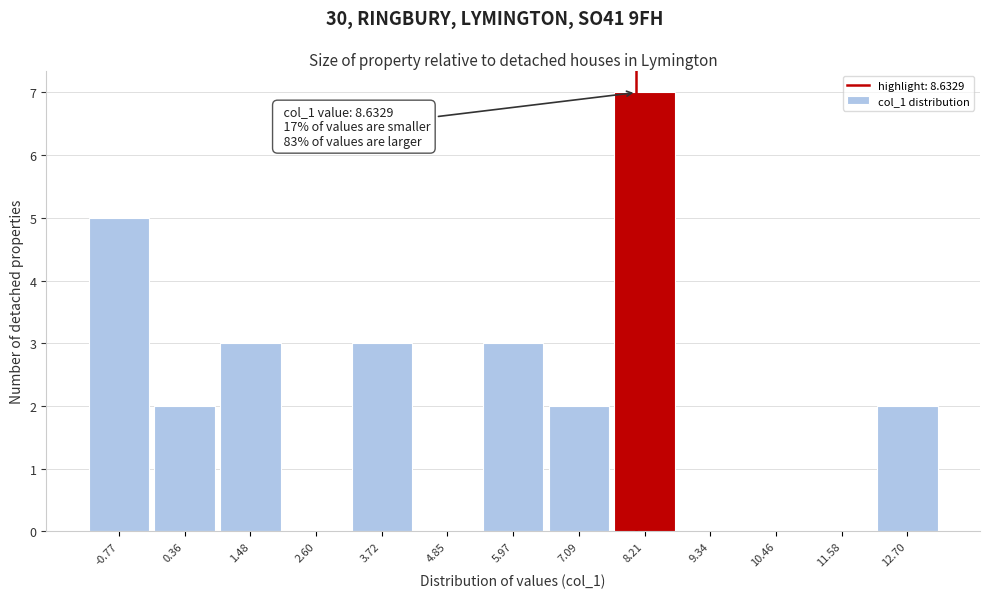

Reading right to left, extract all data points from this chart.

12.70=2	11.58=0	10.46=0	9.34=0	8.21=7	7.09=2	5.97=3	4.85=0	3.72=3	2.60=0	1.48=3	0.36=2	-0.77=5